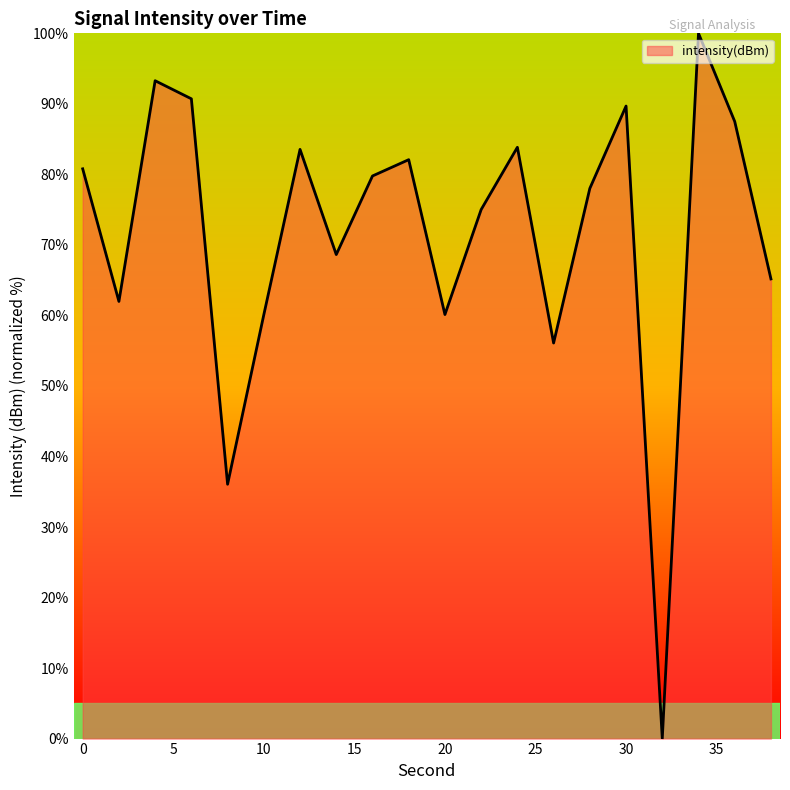

What is the difference between the maximum and minimum values?

100.0